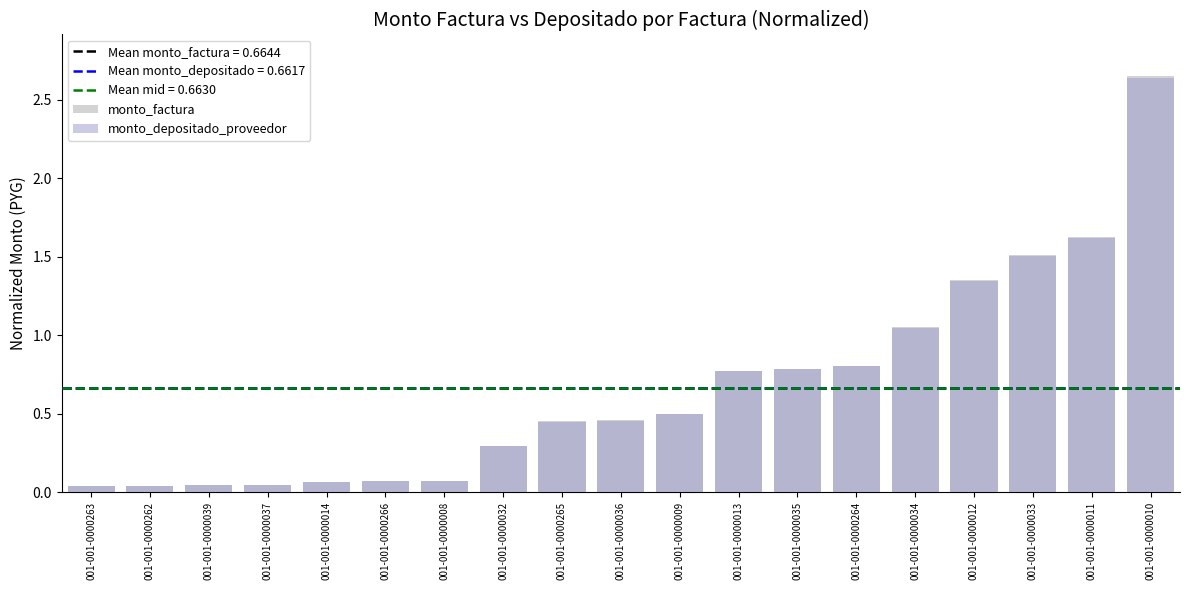

Which category has the highest value in the monto_depositado_proveedor series?

001-001-0000010